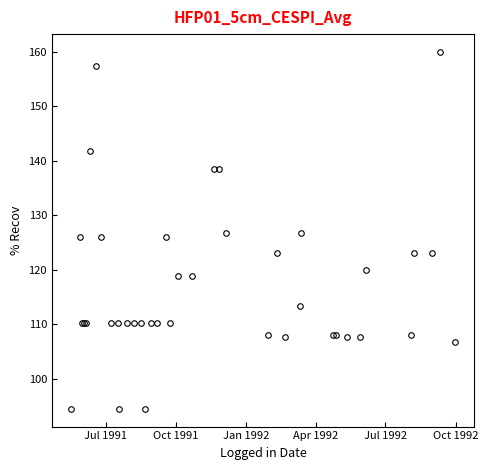

What is the value of the 16th point from the left?

110.2